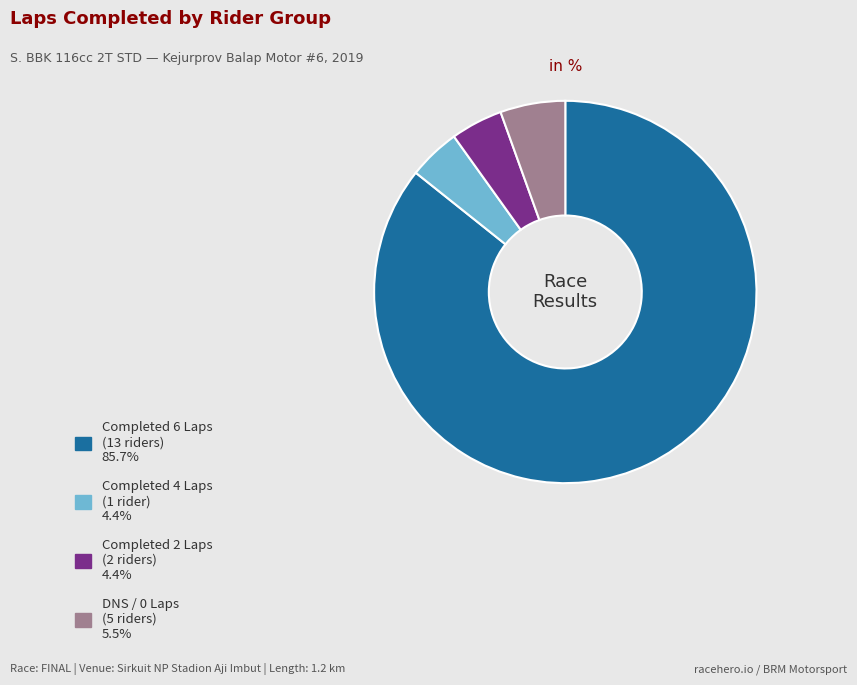

How many segments does this pie chart have?

4